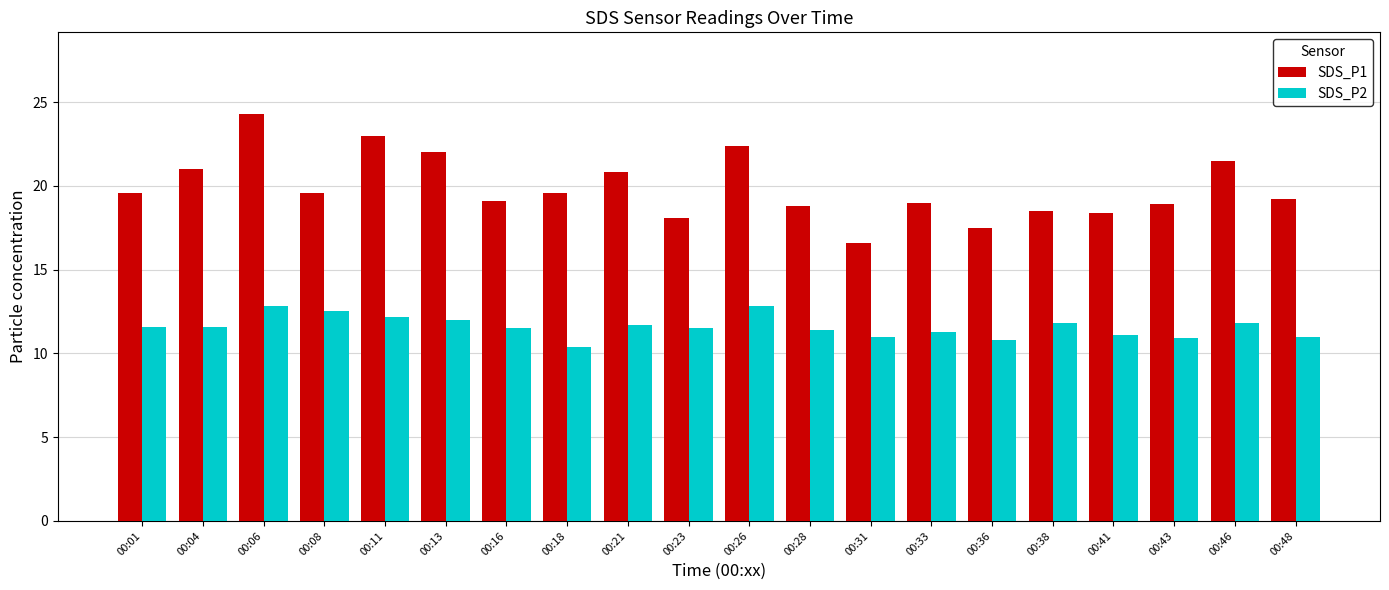

Rank the series by their average value, from lowest to highest.

SDS_P2, SDS_P1